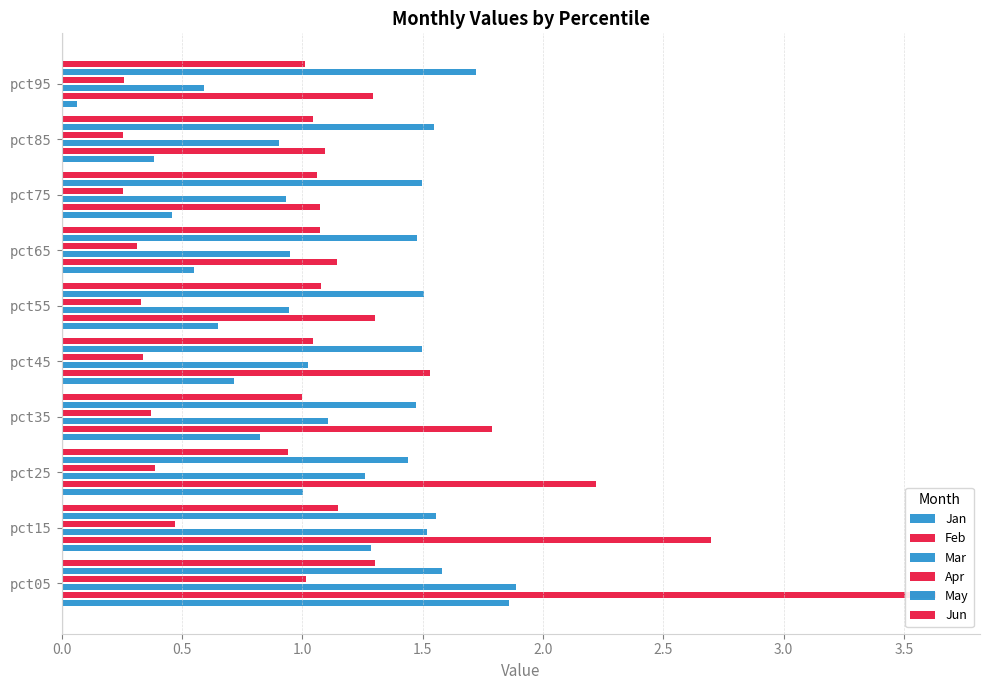

What is the sum of the May values at pct15 and pct85?

3.1